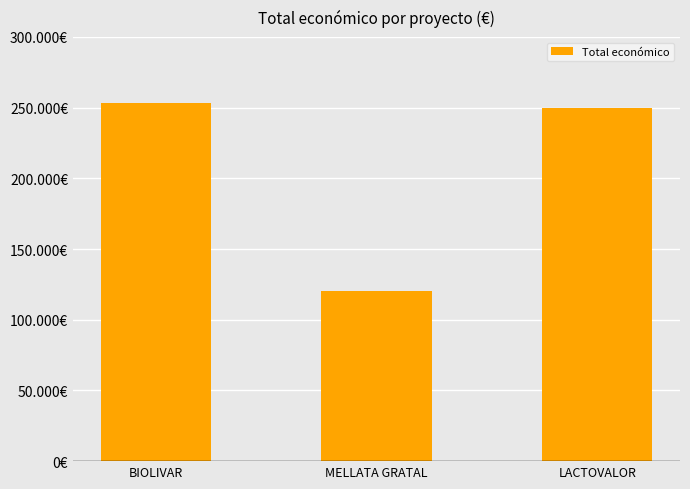

Does the chart contain any negative values?

No